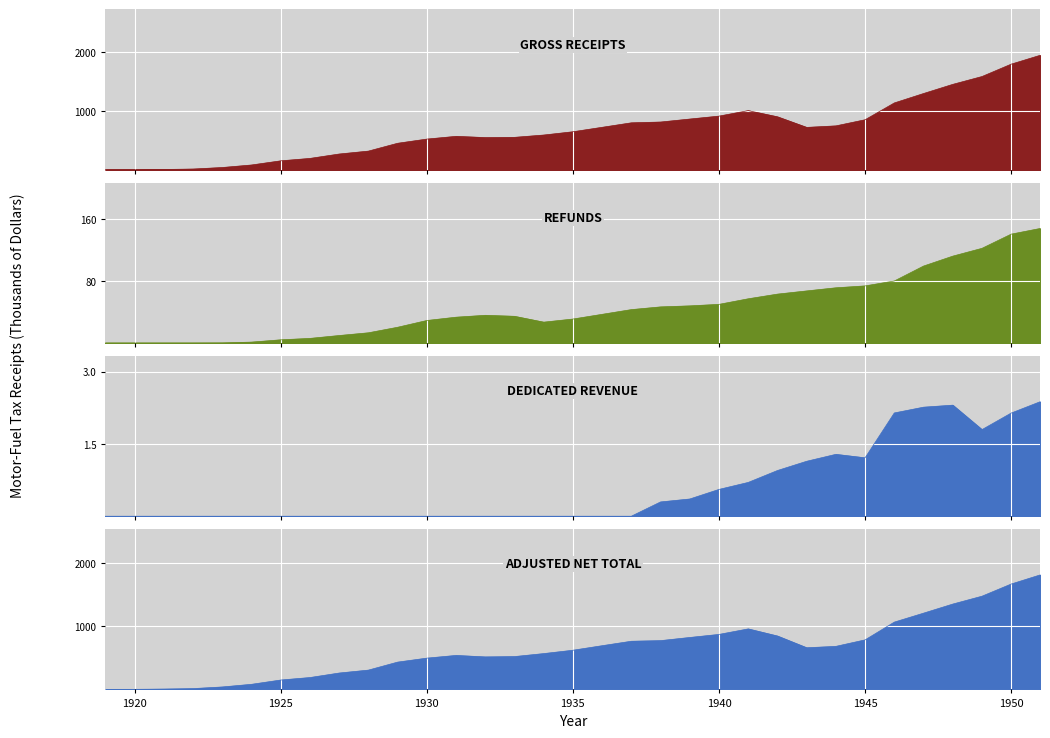

How many values in the ADJUSTED NET series are below 619?

16